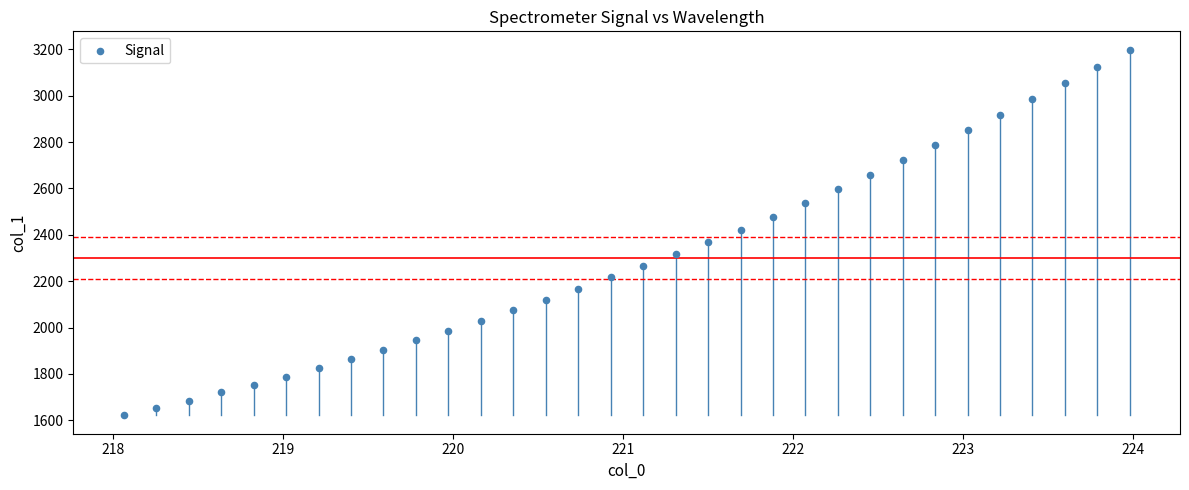

What is the range of X values (max minus min)?

5.9